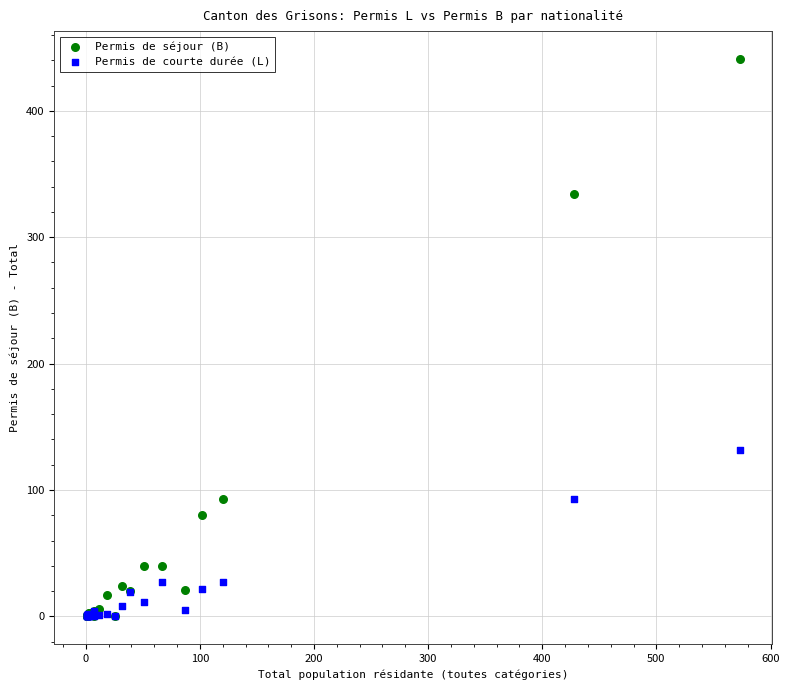

In the Permis de séjour (B) series, what Y value is closest to 220?

334